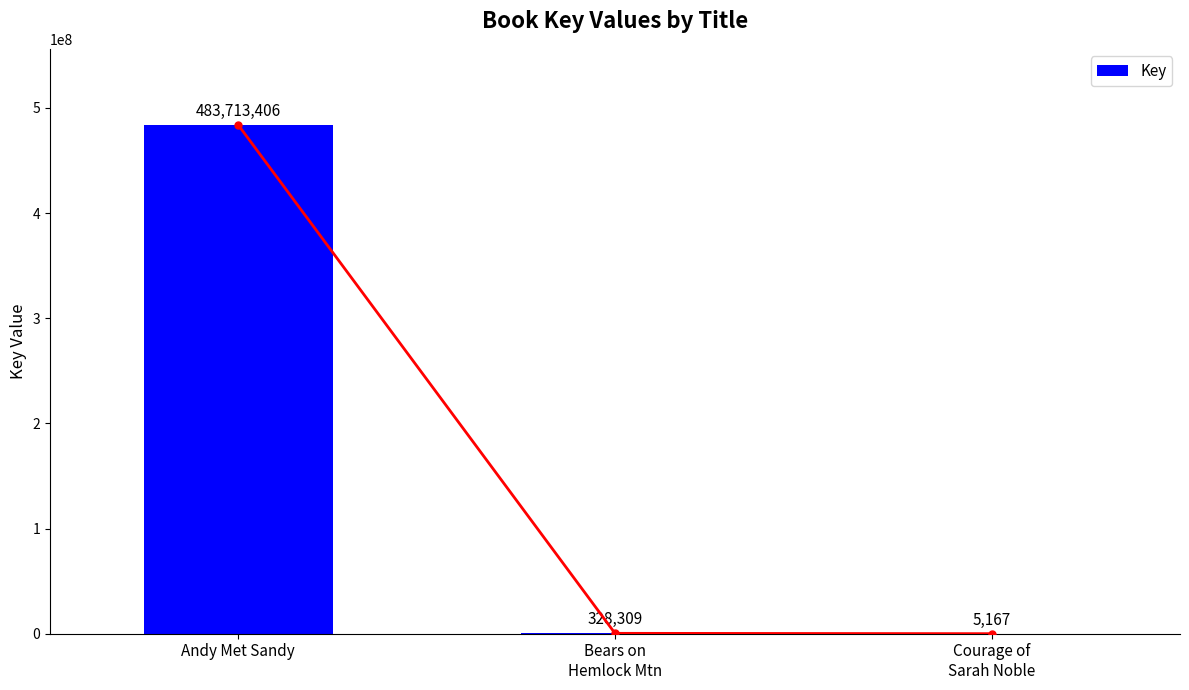

Does the chart contain any negative values?

No